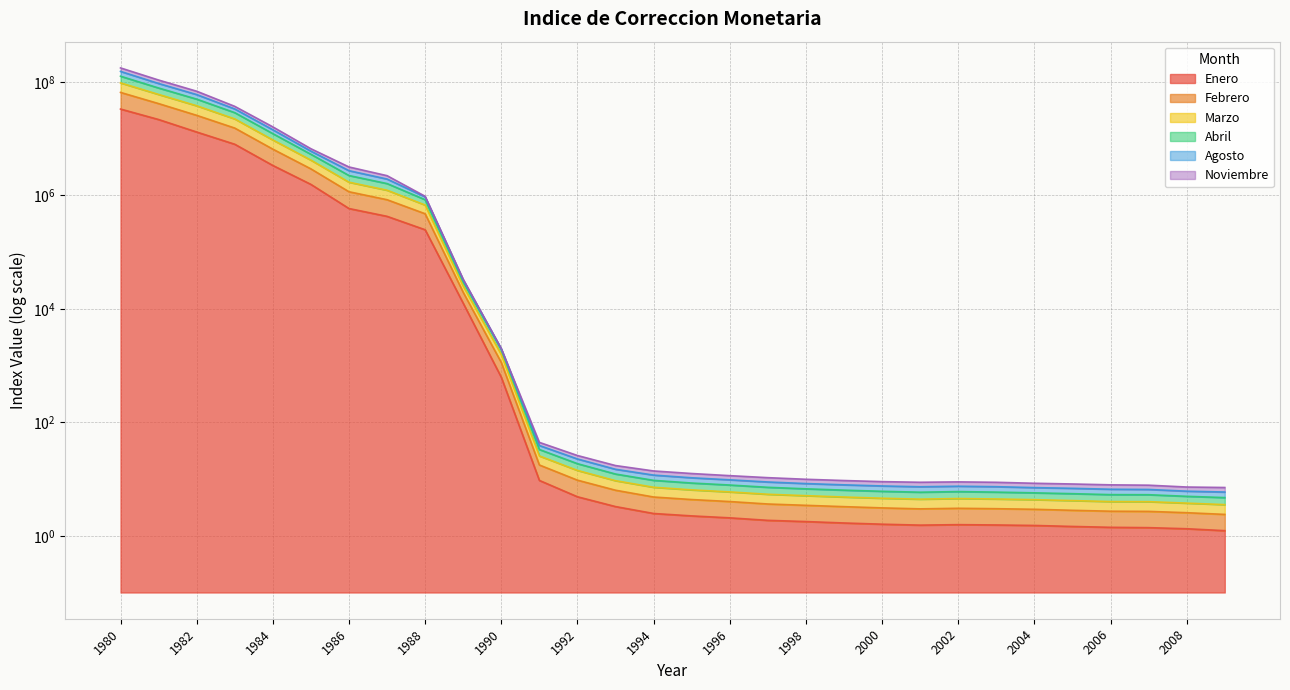

True or false: Abril and Marzo intersect in this chart.

False